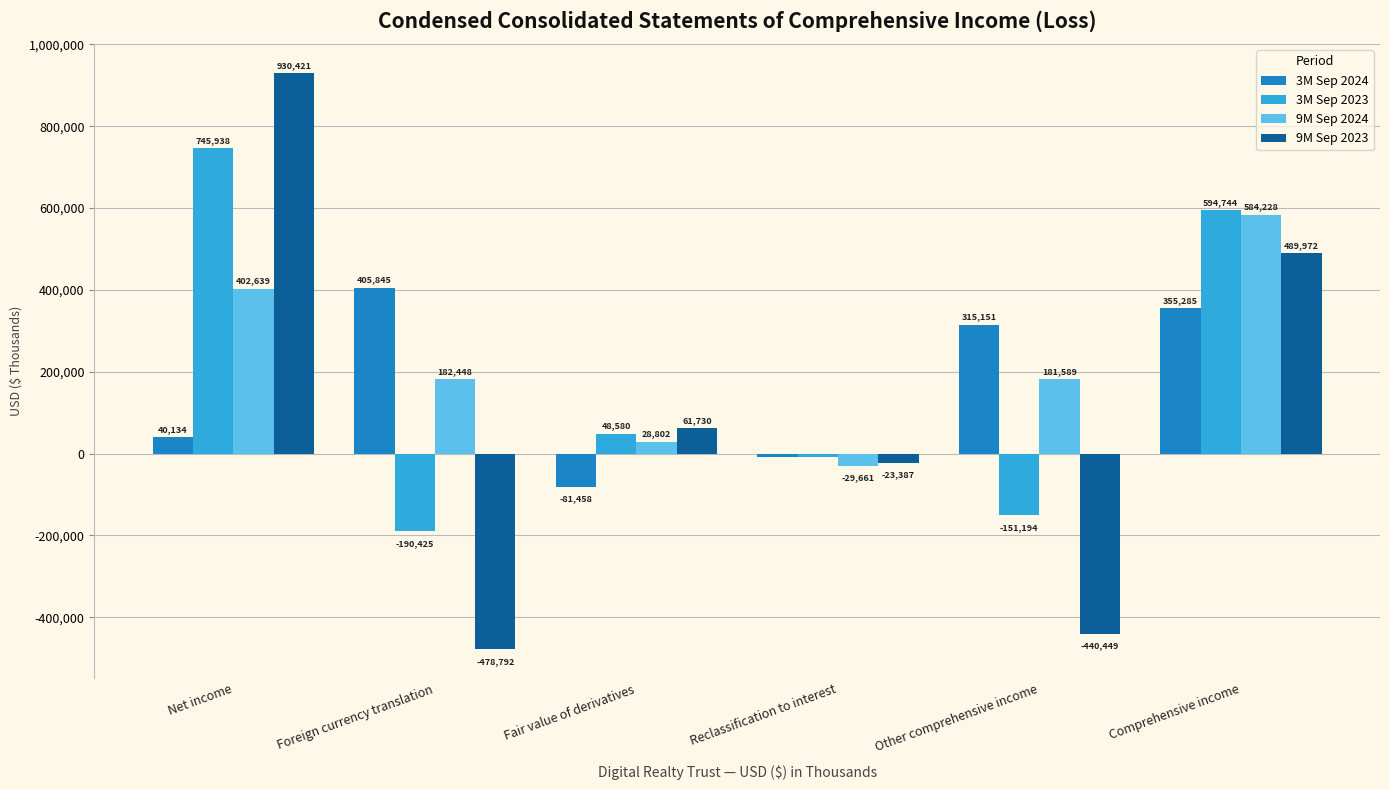

How many bars are there in total?

24